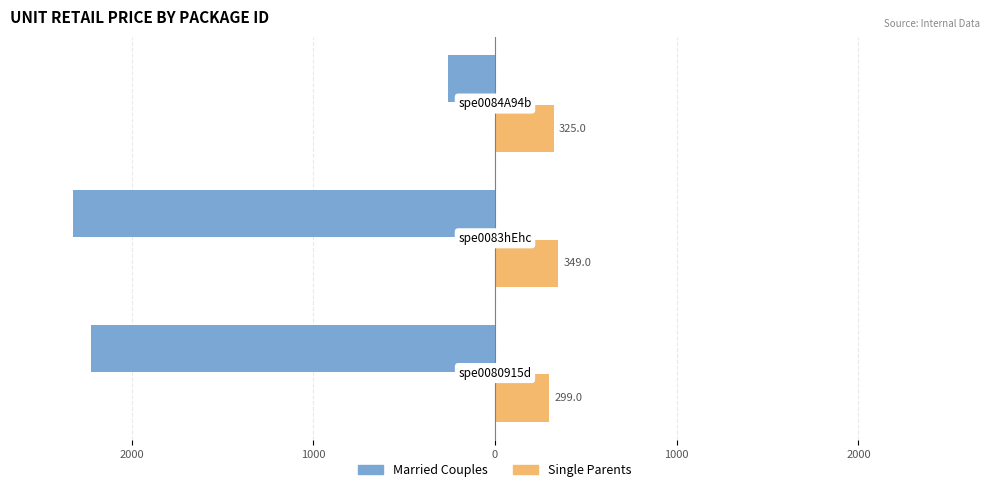

What are all the series names shown in the legend?

Married Couples, Single Parents